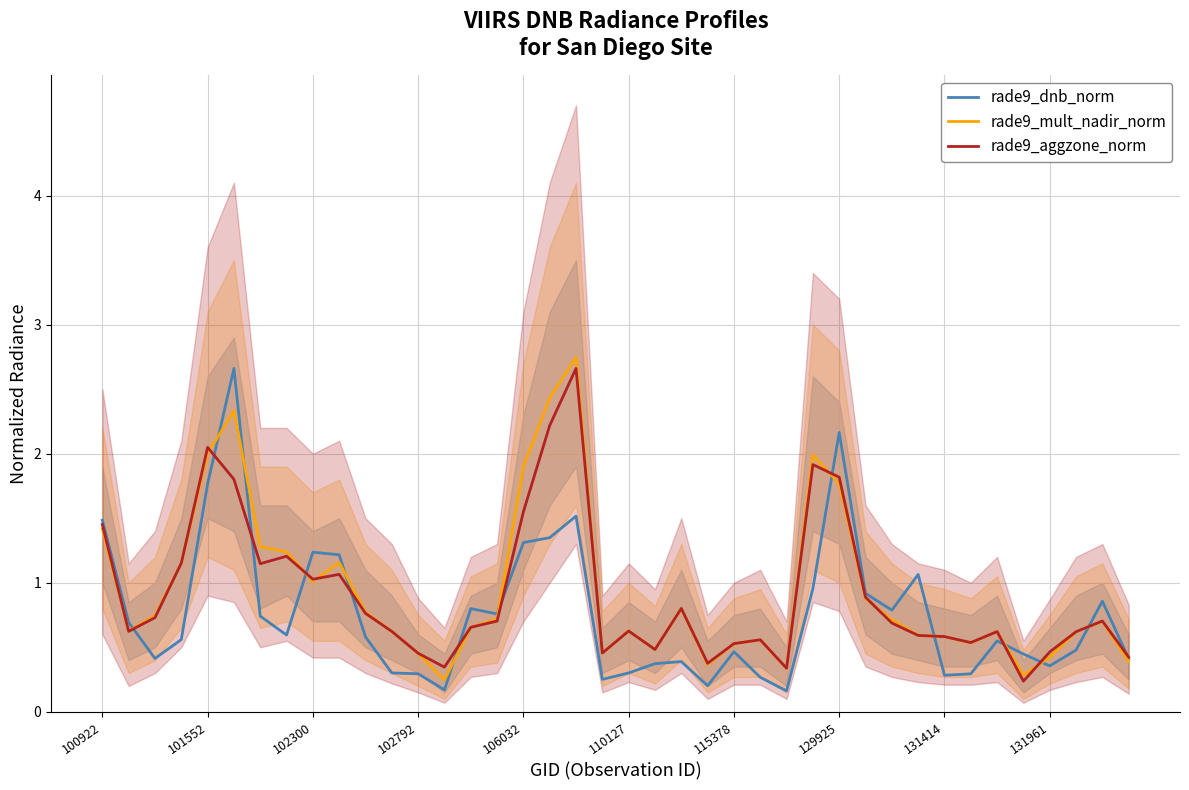

Count the number of data series in this chart.

3